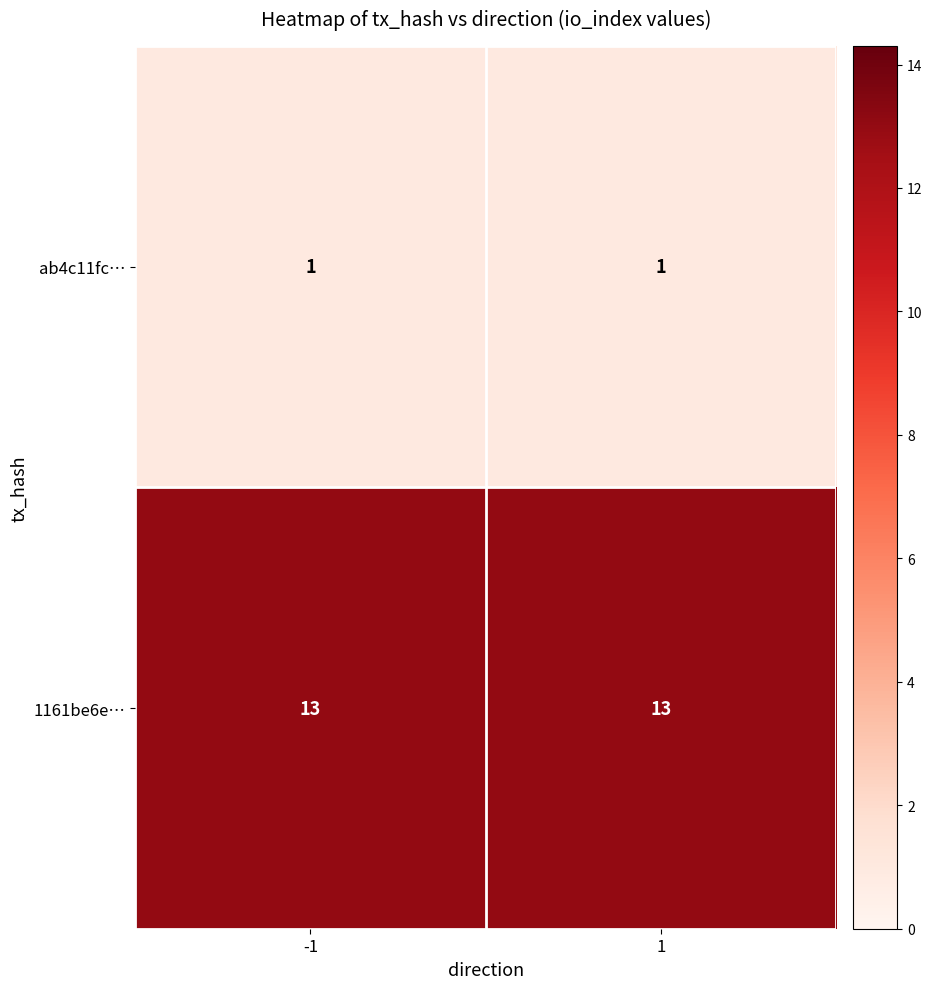

What is the maximum value for 1161be6e…?

13